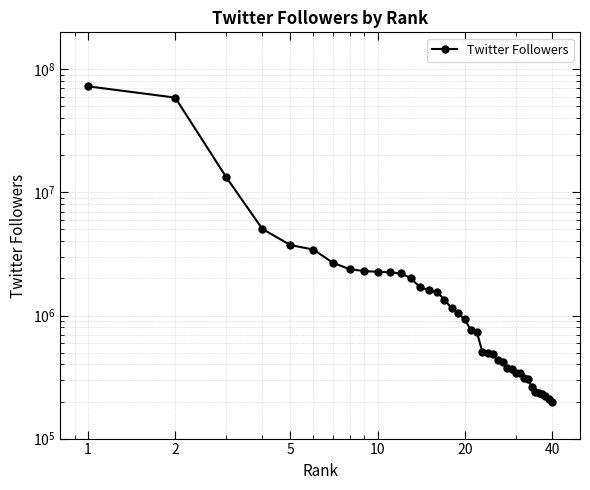

What is the maximum value shown in the chart?

72823300